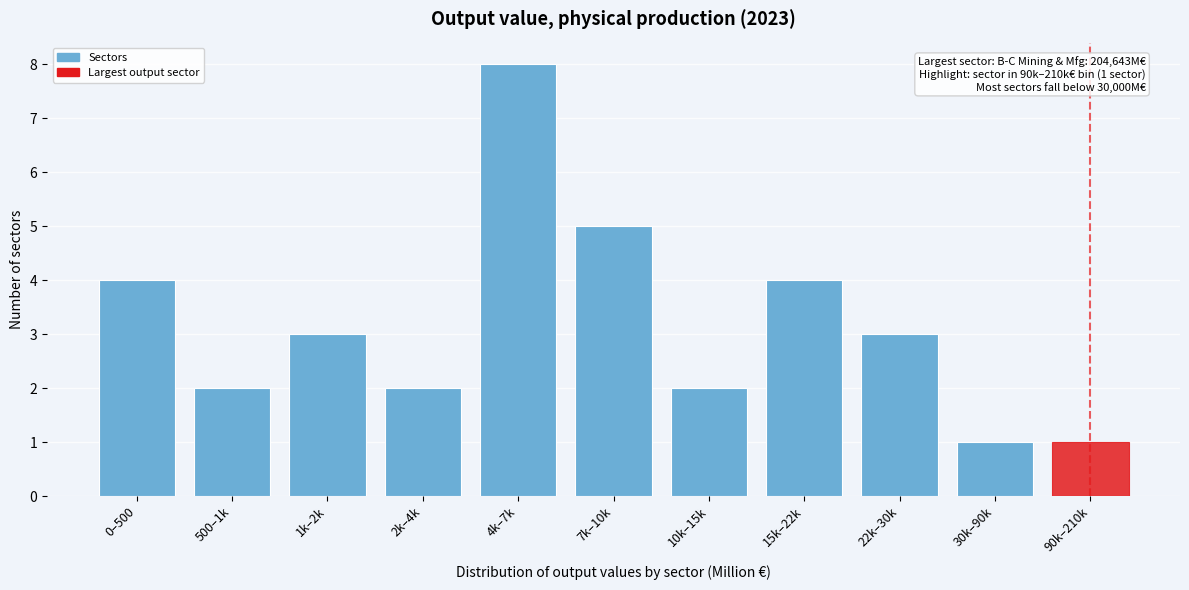

Reading left to right, list all the values displayed in this chart.

4	2	3	2	8	5	2	4	3	1	1